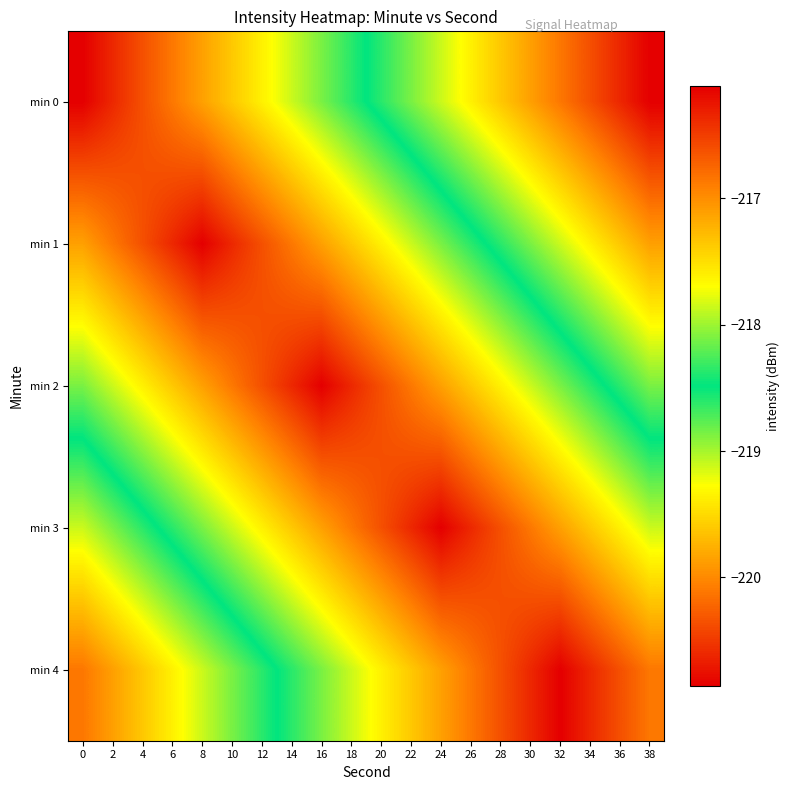

Between 8 and 10, which is larger?

10